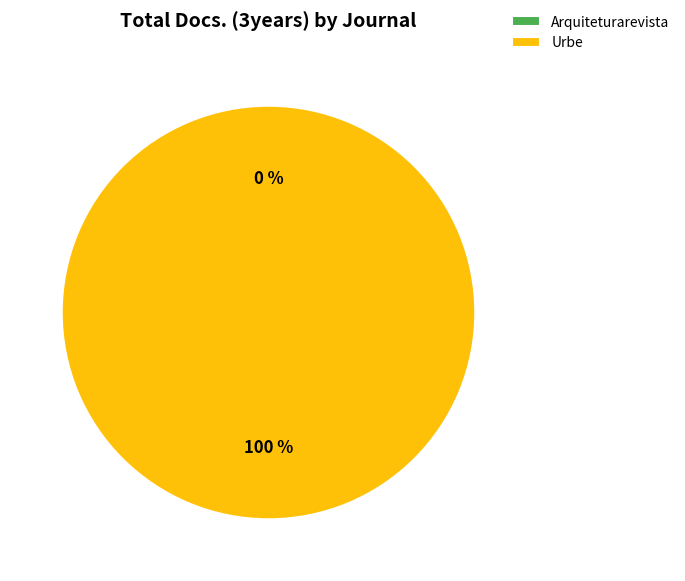

Count the number of slices in the pie.

2